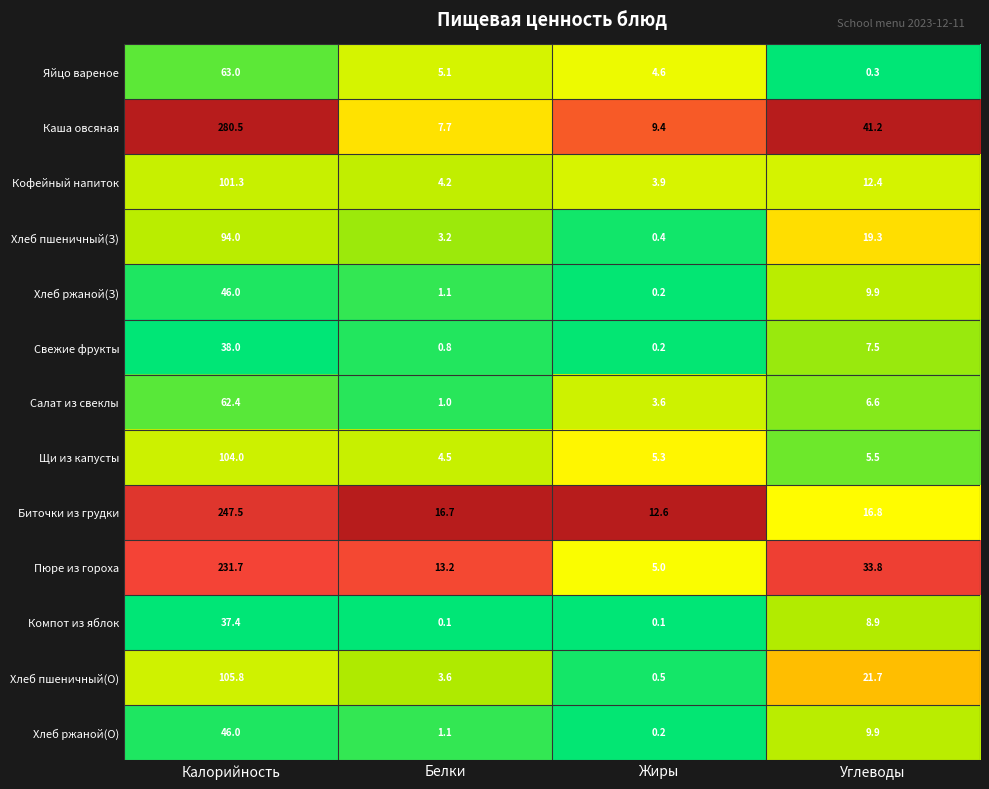

True or false: Компот из яблок has a value of 65.8 at Калорийность.

False